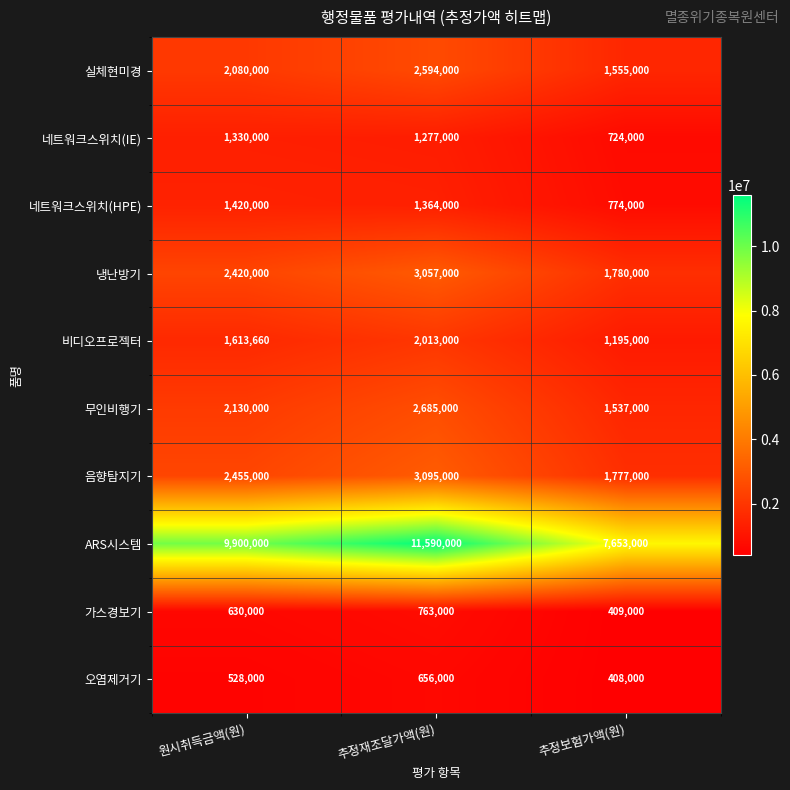

What is the sum of the 실체현미경 values at 추정재조달가액(원) and 추정보험가액(원)?

4149000